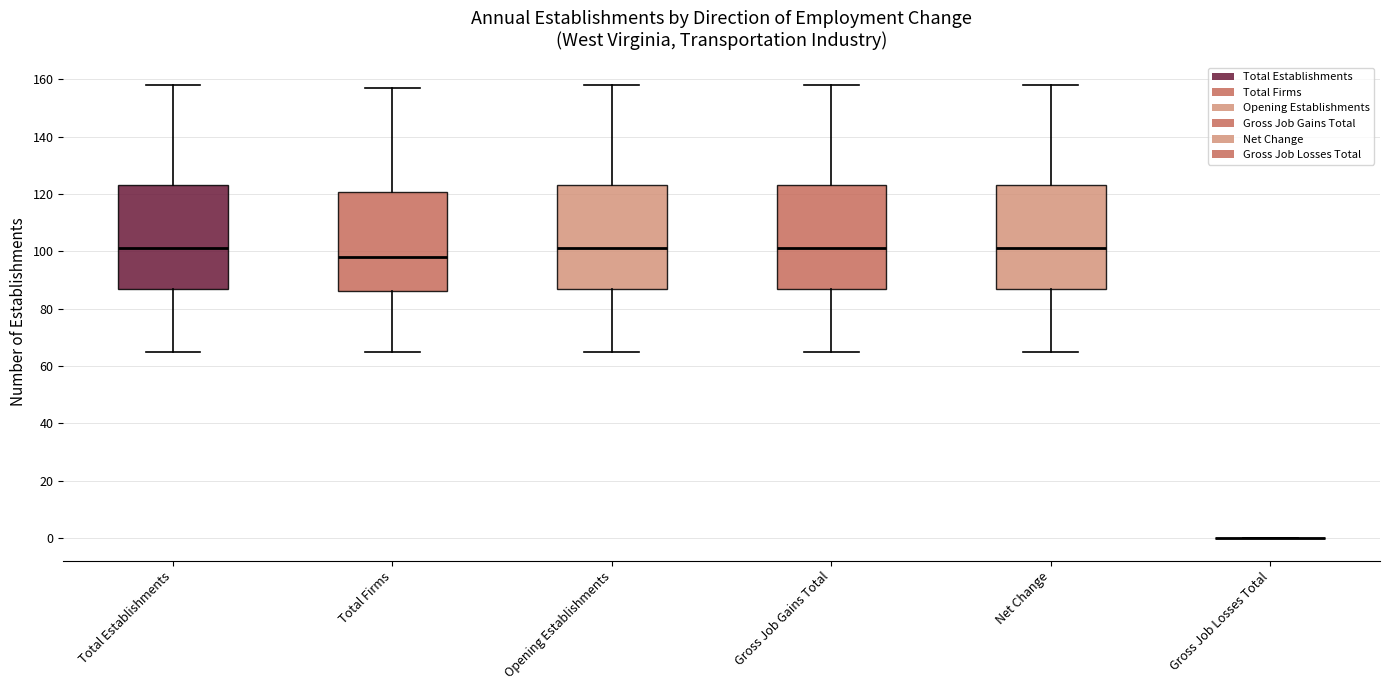

Reading left to right, read every box against the y-axis: the position of its median line, the range the box covers, and the ends of its whiskers. The values are not printed on the chart, so give them approximately, as read against the axis.

Total Establishments: median 102, box 86 to 124, whiskers 66 to 158
Total Firms: median 98, box 86 to 120, whiskers 66 to 158
Opening Establishments: median 102, box 86 to 124, whiskers 66 to 158
Gross Job Gains Total: median 102, box 86 to 124, whiskers 66 to 158
Net Change: median 102, box 86 to 124, whiskers 66 to 158
Gross Job Losses Total: box collapsed to a line at 0, whiskers 0 to 0